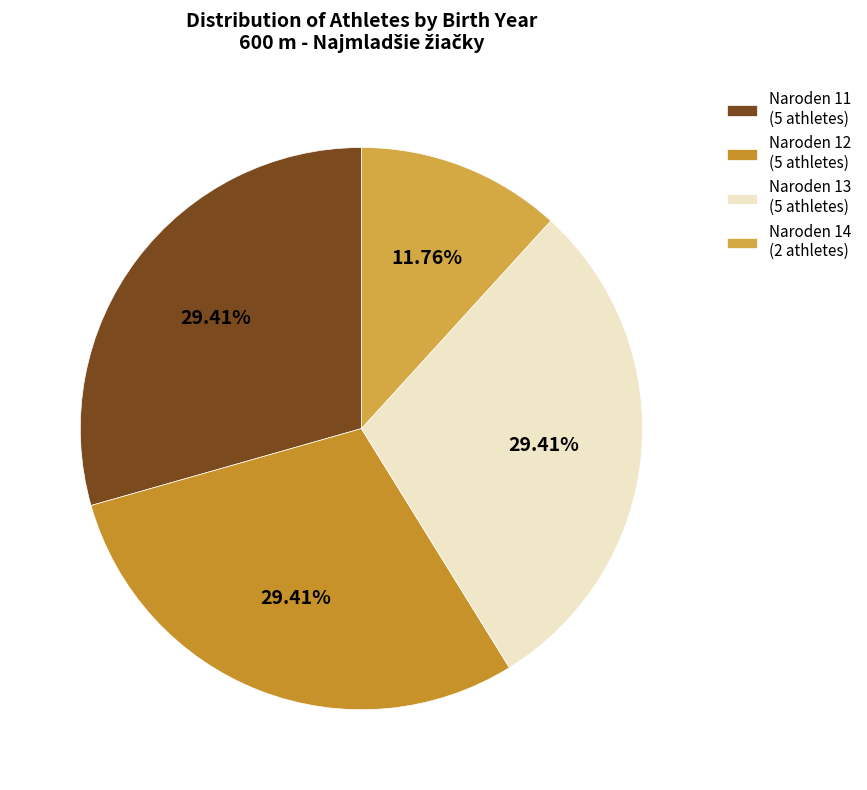

Count the number of slices in the pie.

4